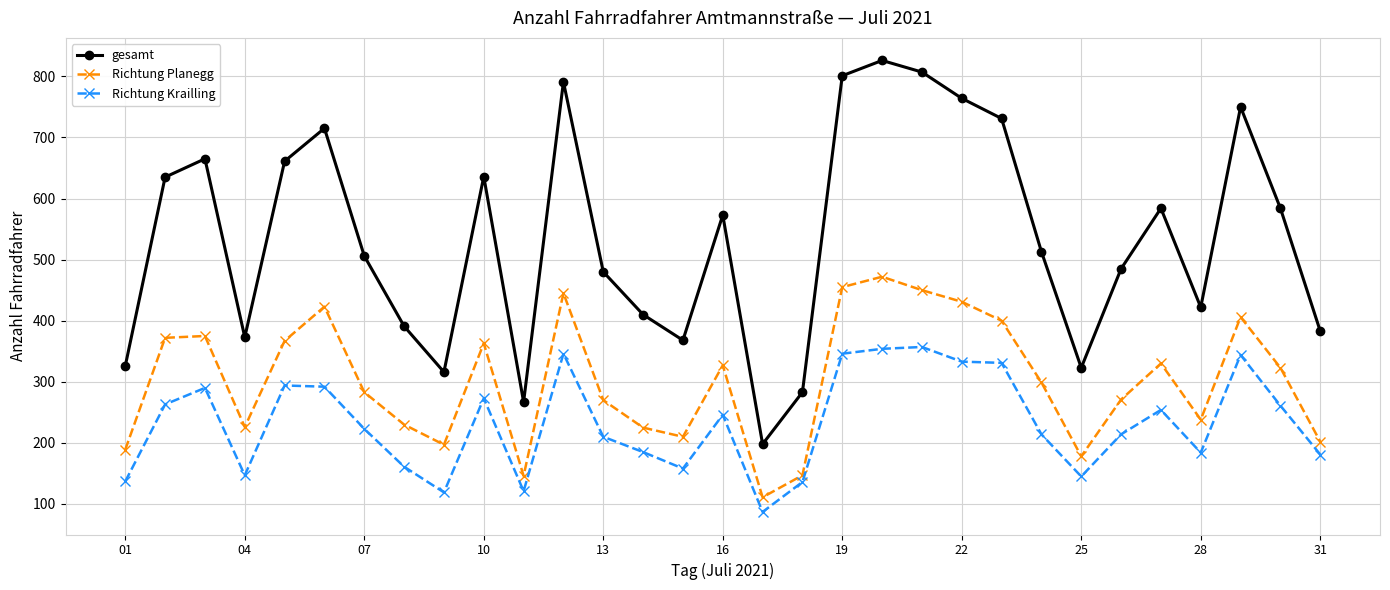

What is the value of the Richtung Krailling point at the 12th from the left?

346